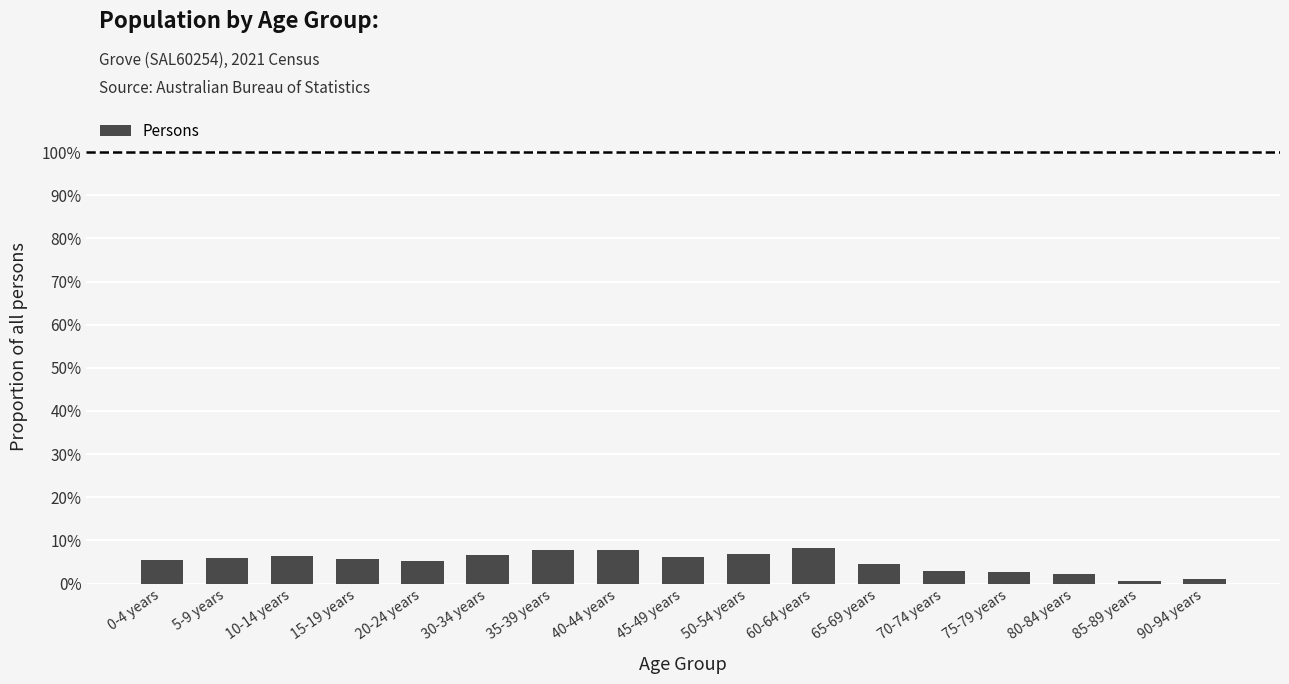

What is the minimum value shown in the chart?

0.6